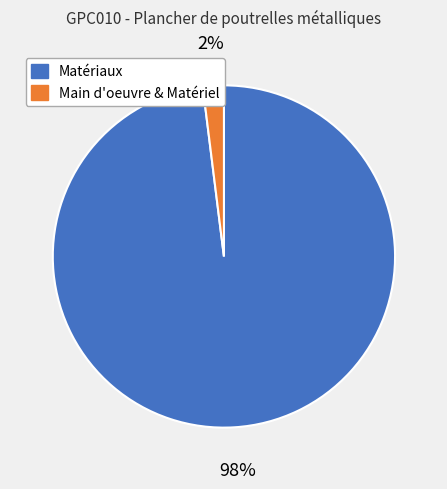

Does any single category account for the majority?

Yes